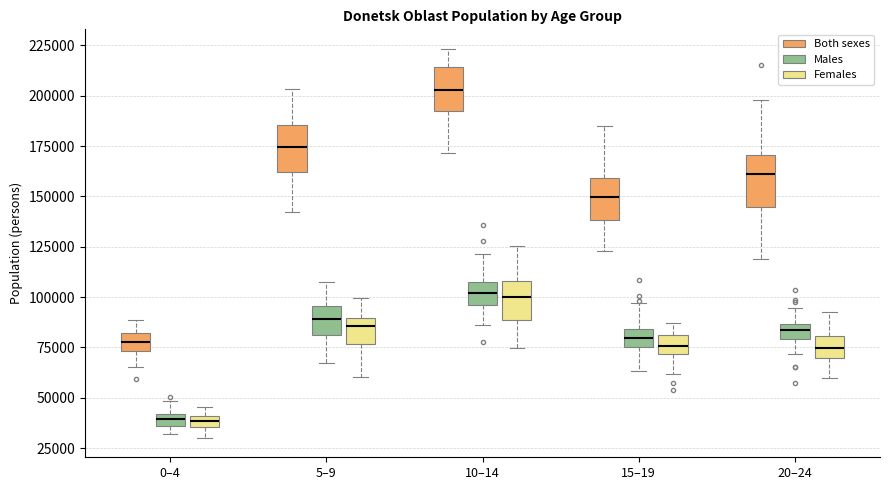

Where does the lower whisker of the box for 10–14 (Females) end on the y-axis? The values are not printed on the chart, so give them approximately, as read against the axis.

75000